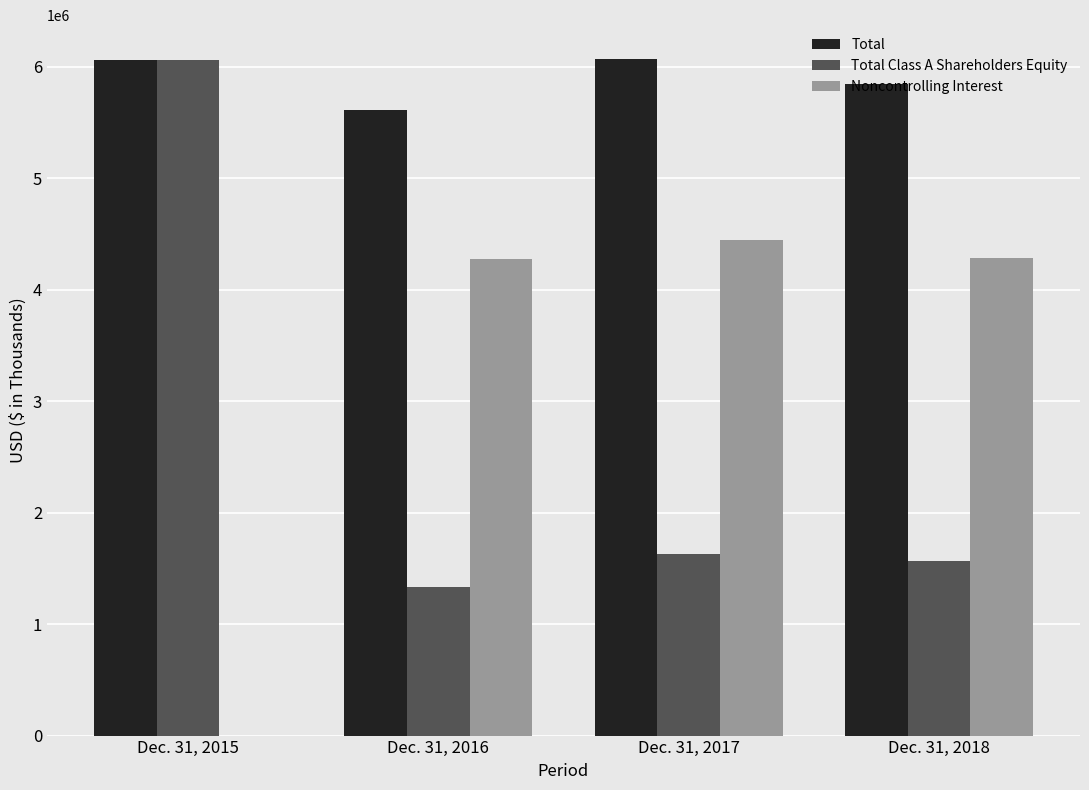

What are all the series names shown in the legend?

Total, Total Class A Shareholders Equity, Noncontrolling Interest